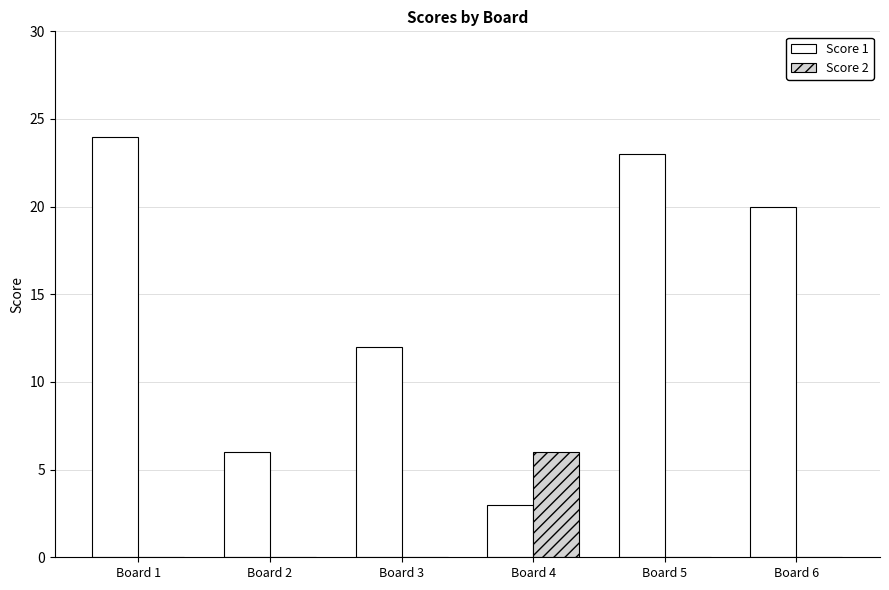

What is the spread (max minus min) of values at Board 5?

23